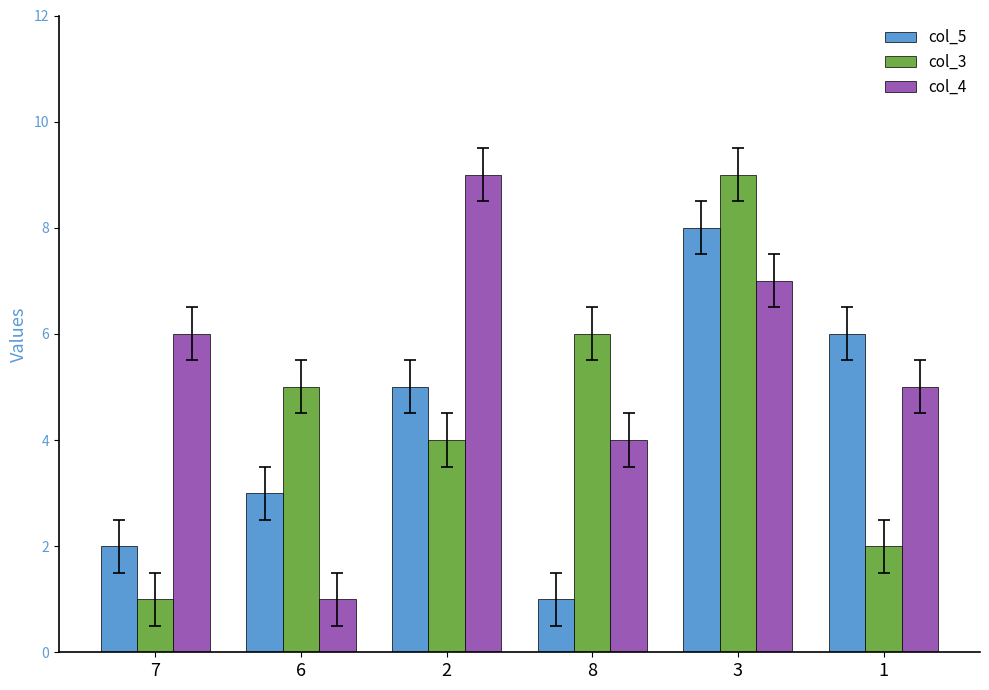

What is the label of the 4th bar from the left?

8